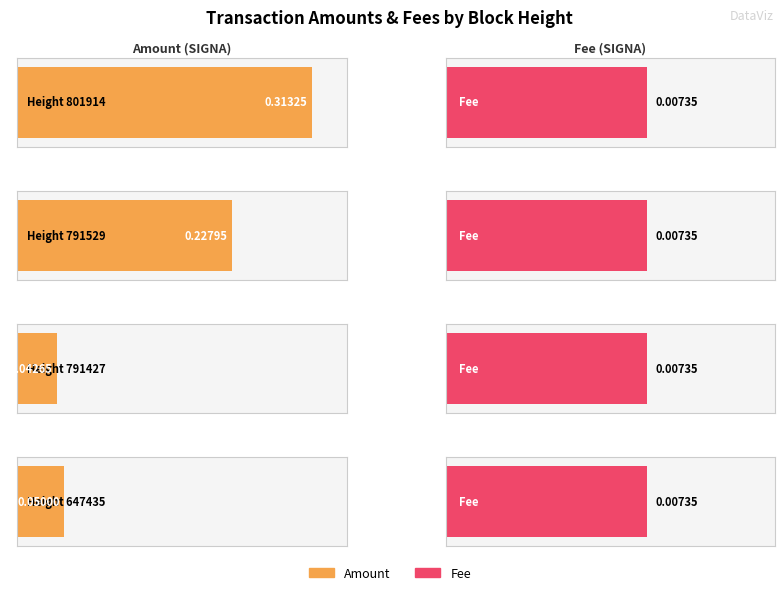

The value of Amount at 791427 is 0.0. True or false?

True